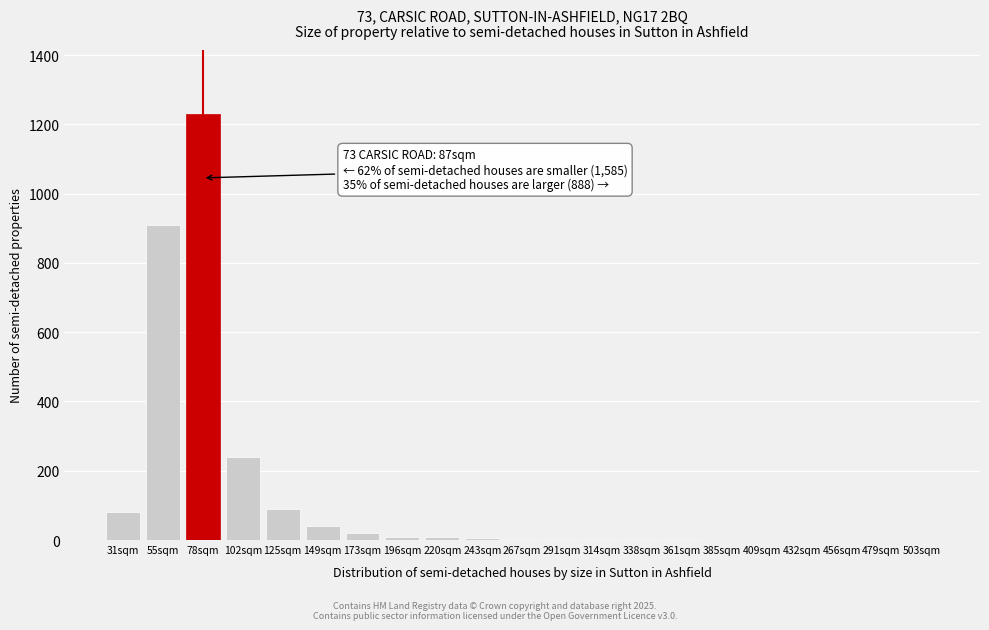

What is the change in value from 55sqm to 102sqm?

-670